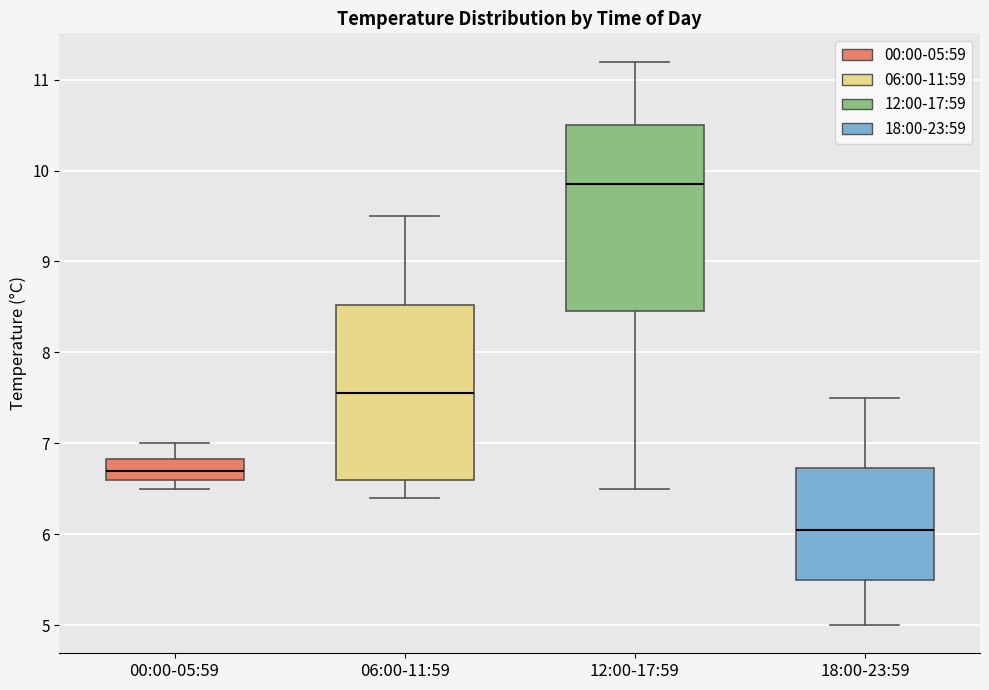

Reading left to right, transcribe this box plot: for each box, give where its median line is, the range the box spans, and where its two whiskers end, as read against the y-axis. The values are not printed on the chart, so give them approximately, as read against the axis.

00:00-05:59: median 6.7, box 6.6 to 6.8, whiskers 6.5 to 7.0
06:00-11:59: median 7.6, box 6.6 to 8.5, whiskers 6.4 to 9.5
12:00-17:59: median 9.9, box 8.5 to 10.5, whiskers 6.5 to 11.2
18:00-23:59: median 6.1, box 5.5 to 6.7, whiskers 5.0 to 7.5